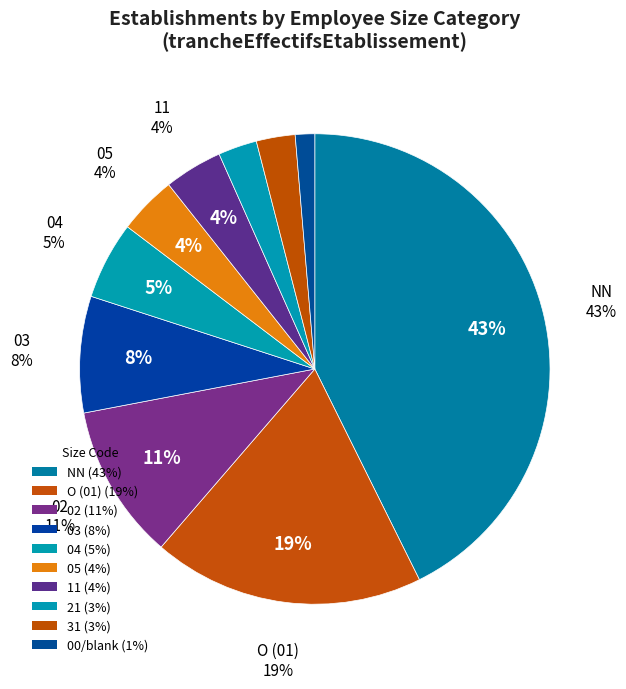

Which slice is the smallest?

00